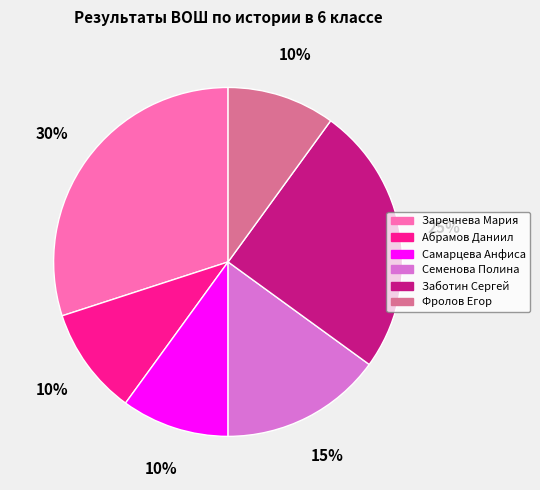

Is it true that Заречнева Мария is 20% of the pie?

False